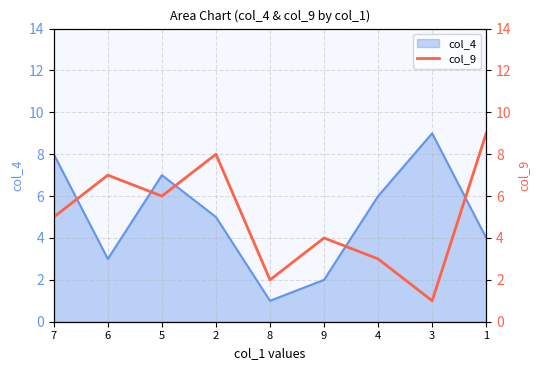

True or false: there are more than 1 points higher than both neighbors.

True